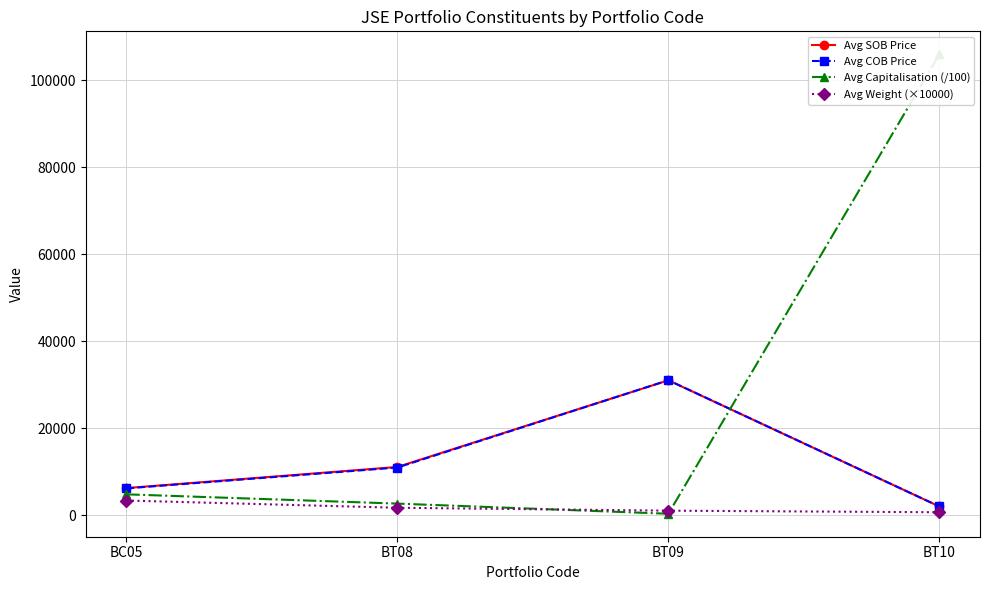

Which series ends up on top after the final intersection of Avg Capitalisation (/100) and Avg COB Price?

Avg Capitalisation (/100)